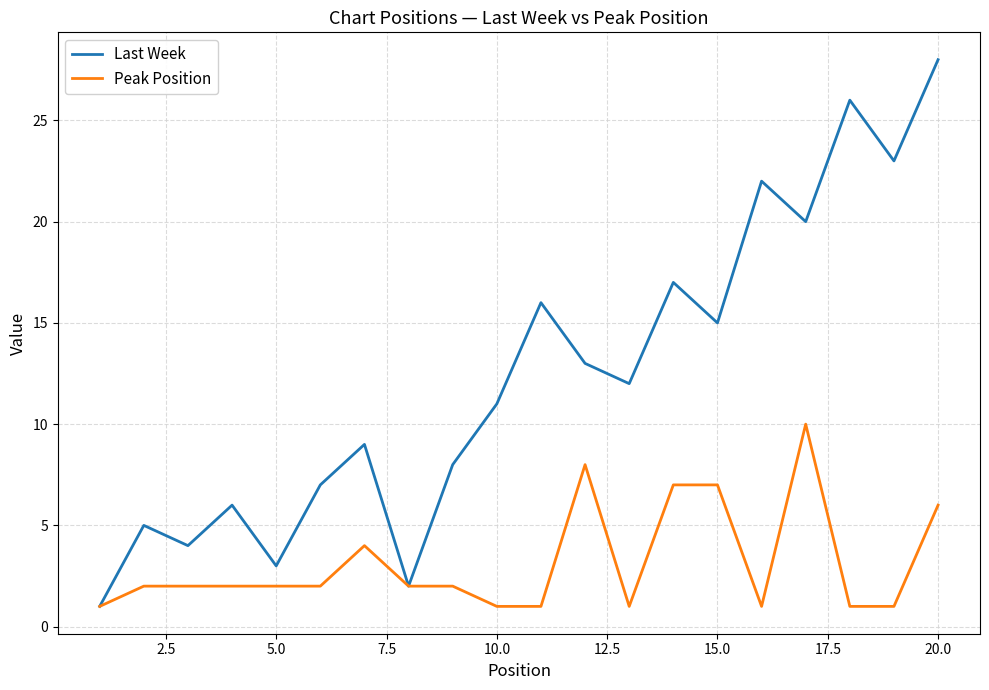

What is the difference between the second highest and second lowest values in the Last Week series?

24